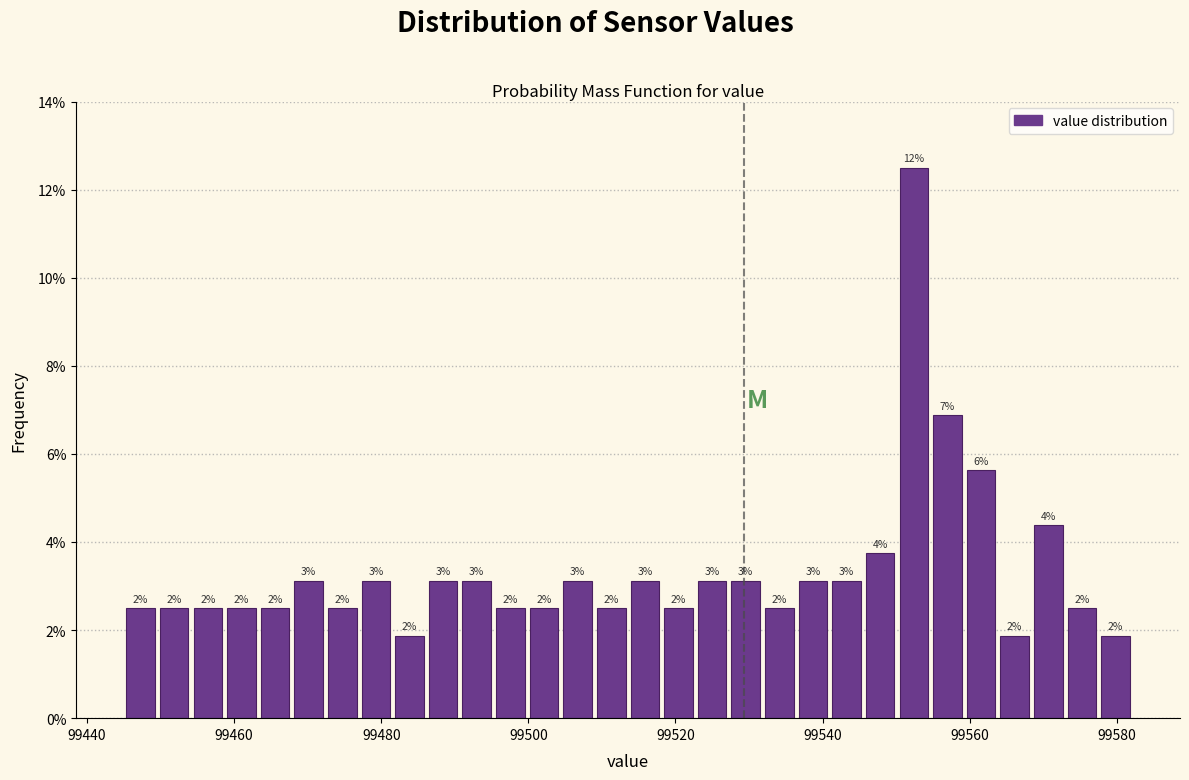

Around what value on the x-axis is the tallest bar? Give the approximate position of its centre, as read against the axis.

99552